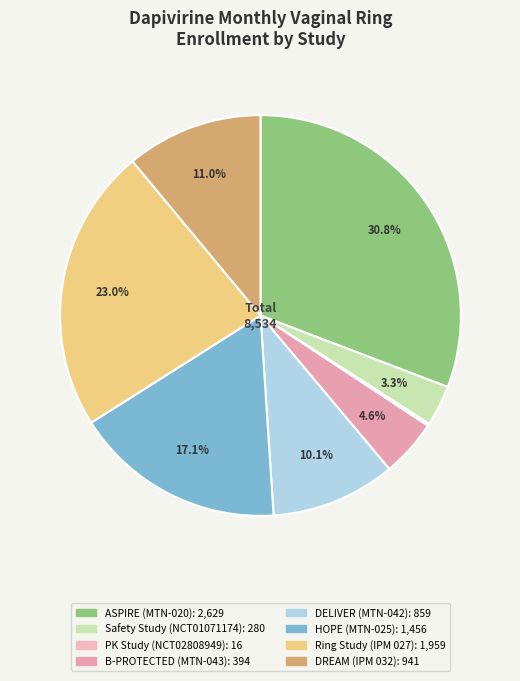

Is there a majority slice in this chart?

No